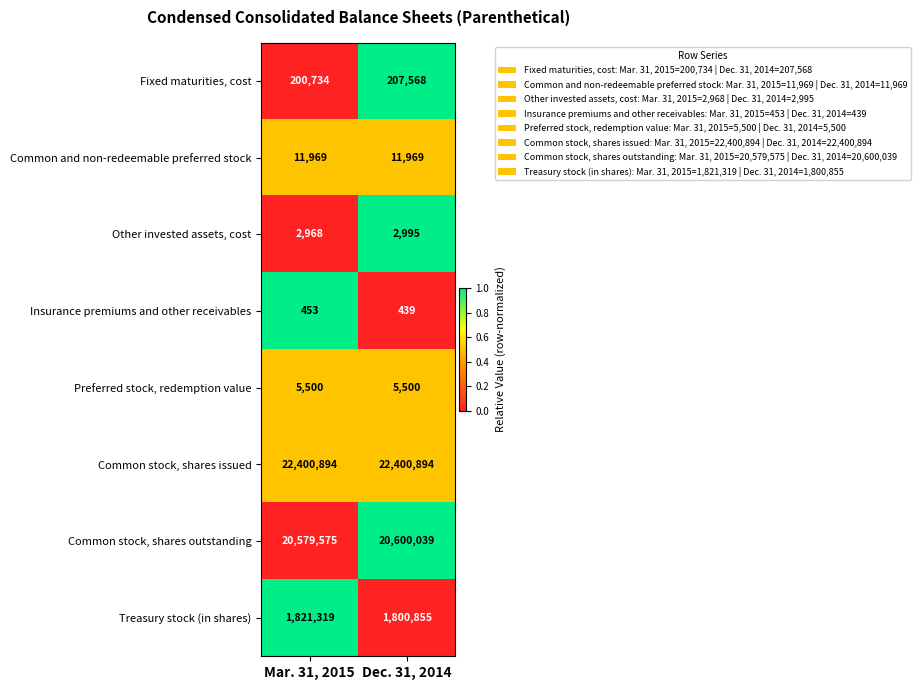

Reading left to right, transcribe all the data shown in this chart.

Fixed maturities, cost: 200734	207568
Common and non-redeemable preferred stock: 11969	11969
Other invested assets, cost: 2968	2995
Insurance premiums and other receivables: 453	439
Preferred stock, redemption value: 5500	5500
Common stock, shares issued: 22400894	22400894
Common stock, shares outstanding: 20579575	20600039
Treasury stock (in shares): 1821319	1800855